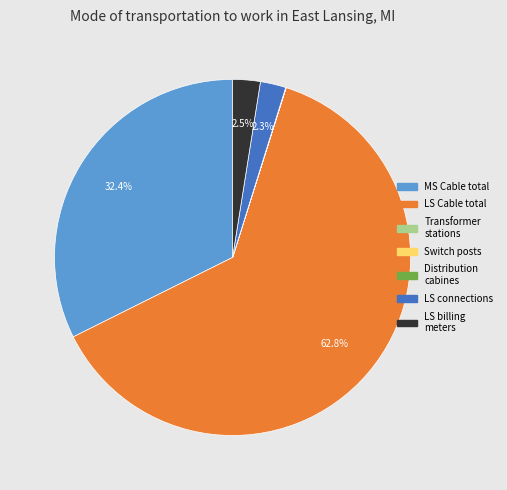

Is there a majority slice in this chart?

Yes